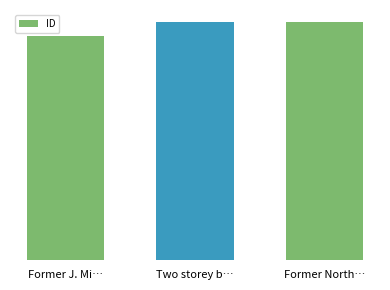

Does the chart contain any negative values?

No